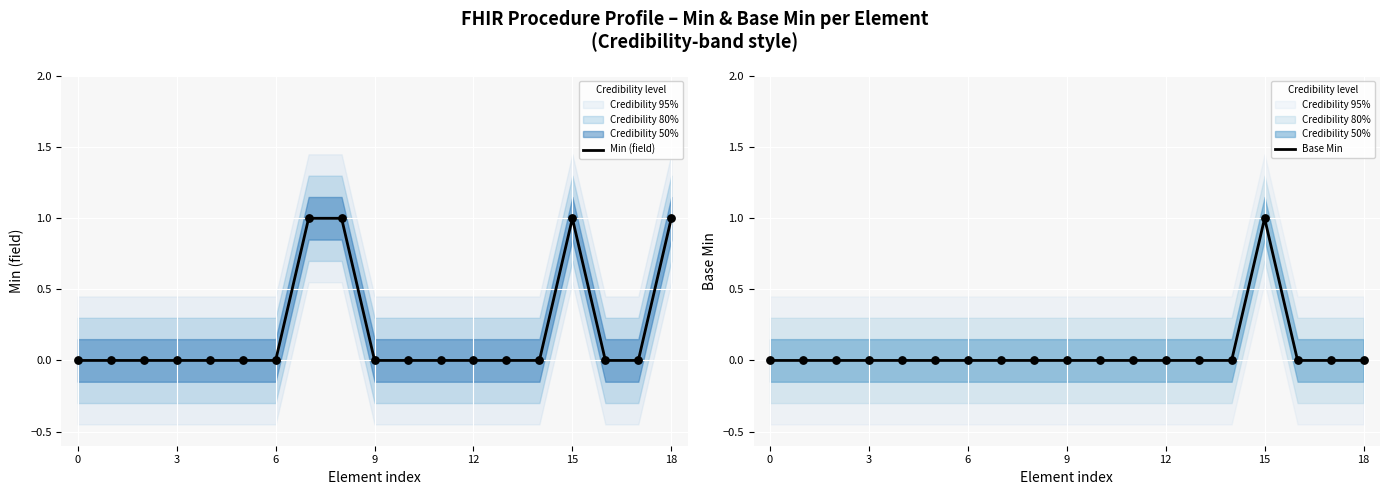

Which series has the largest total across all categories?

Min (field)